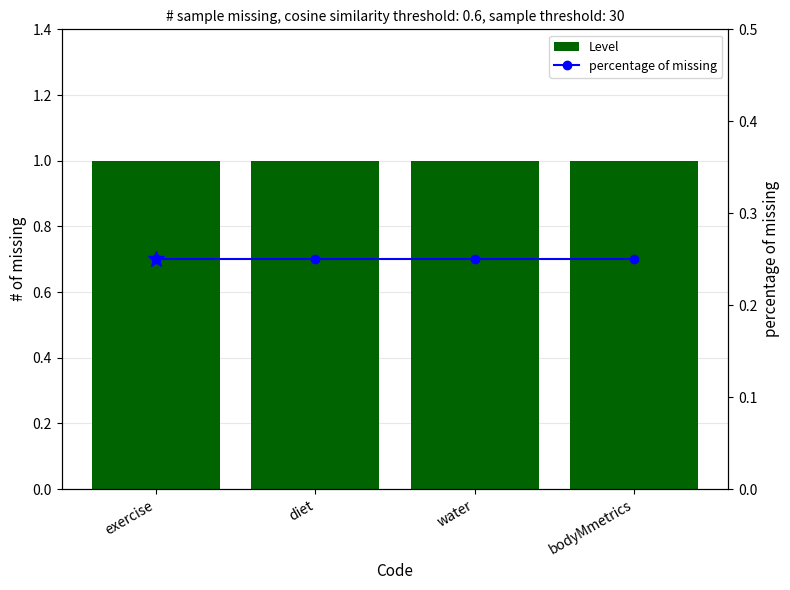

The value of Level at diet is 1.0. True or false?

True